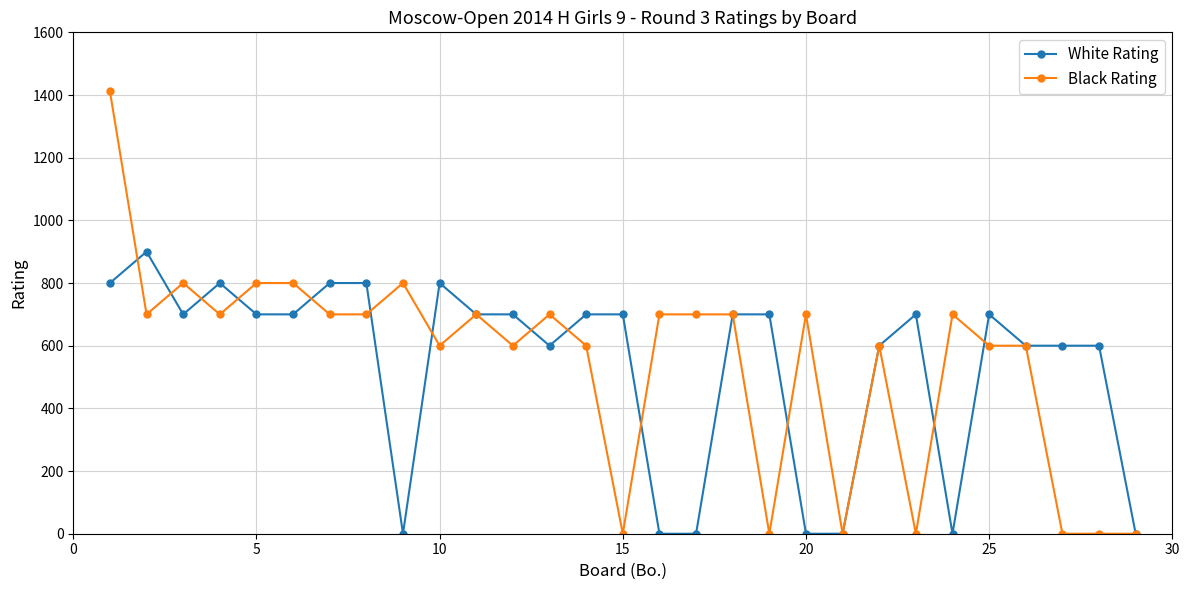

What is the greatest value displayed?

1412